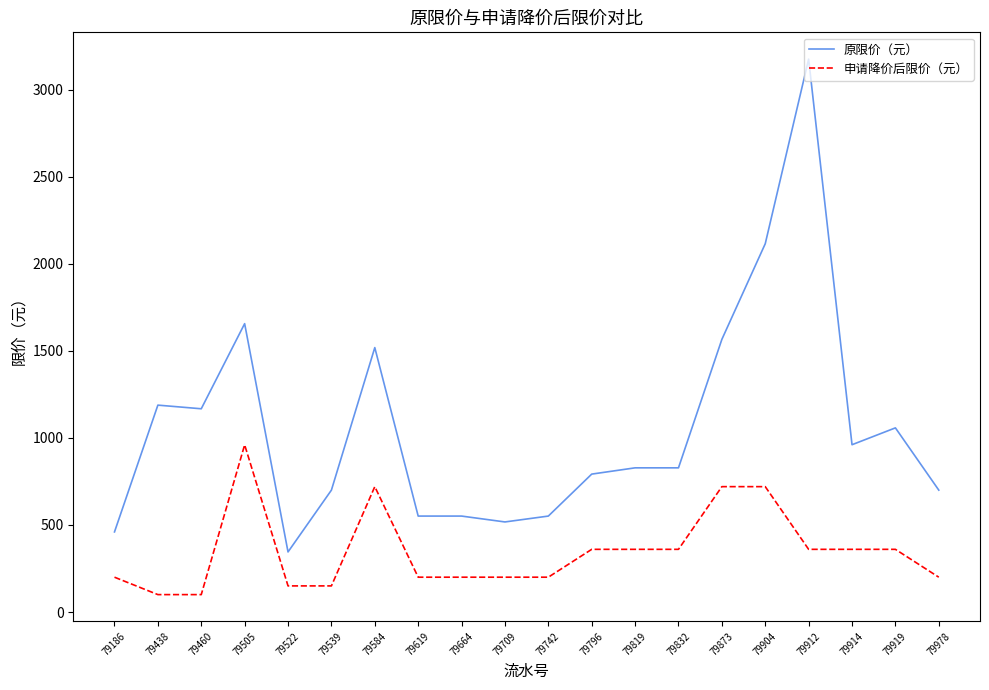

True or false: 原限价（元） has more than 2 interior local peaks.

True